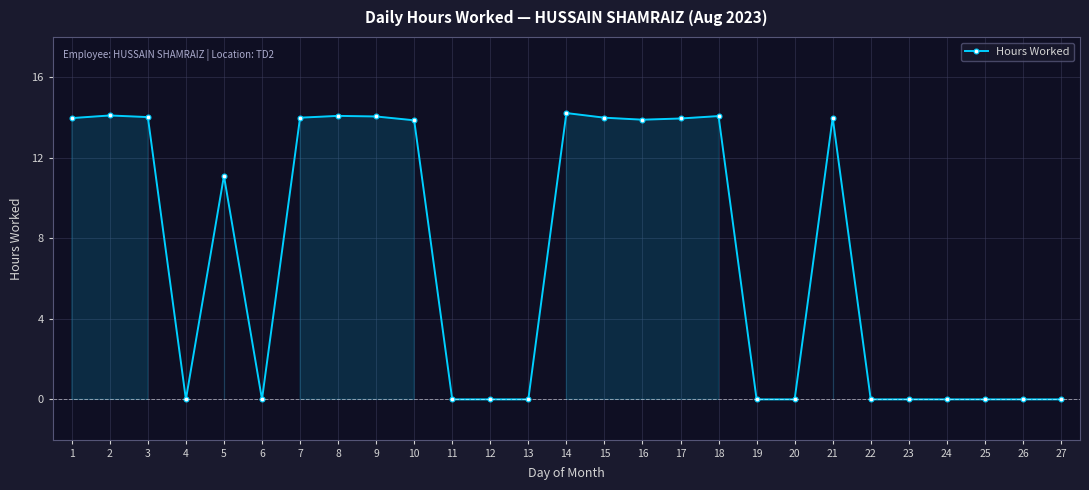

What is the maximum value shown in the chart?

14.2